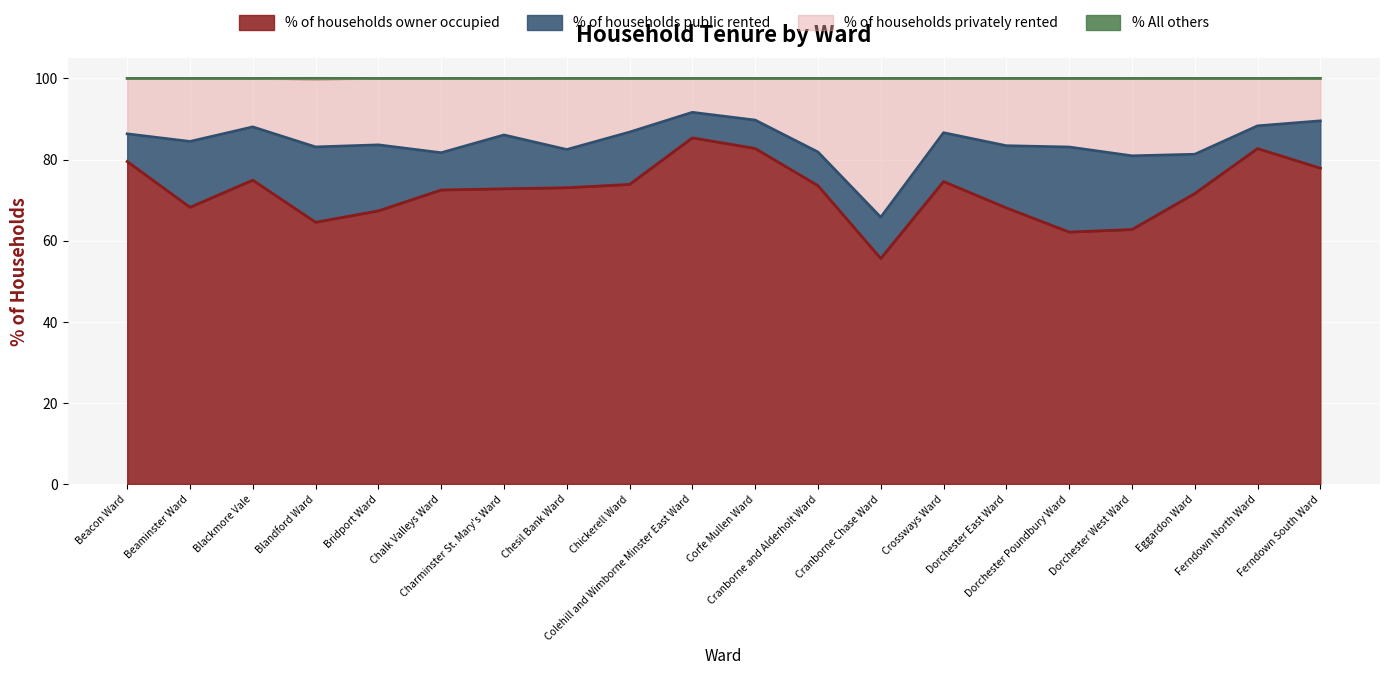

What is the lowest value of the % of households owner occupied series?

55.6